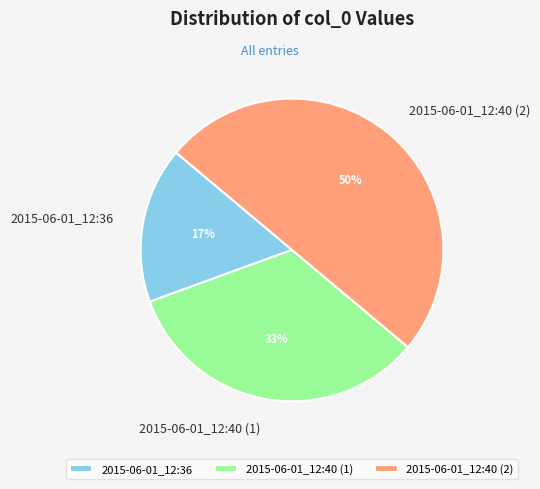

Approximately how many times larger is the value at 2015-06-01_12:40 (2) compared to 2015-06-01_12:40 (1)?

1.5